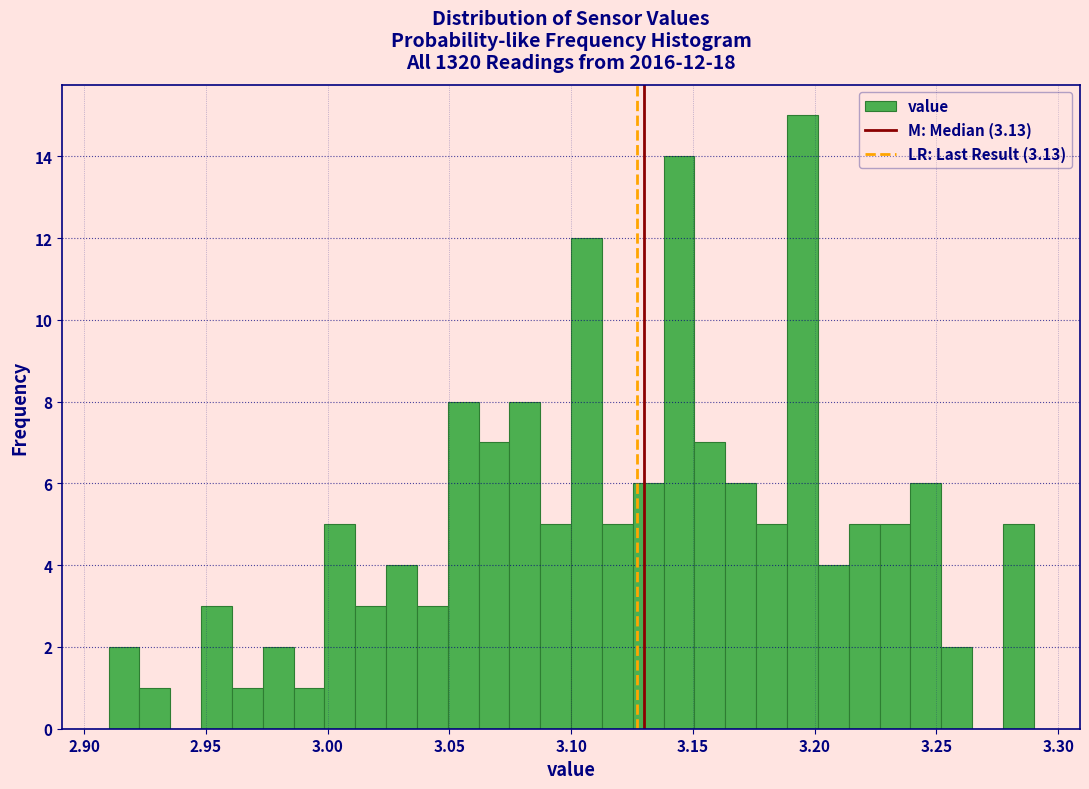

Around what value on the x-axis is the tallest bar? Give the approximate position of its centre, as read against the axis.

3.195